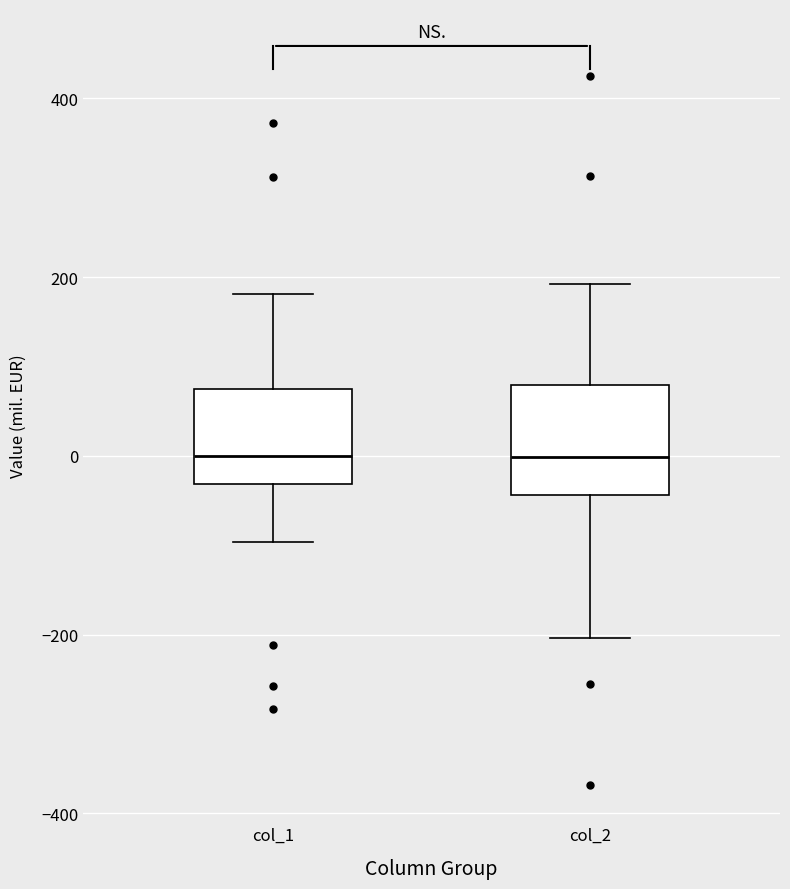

Reading left to right, read every box against the y-axis: the position of its median line, the range the box covers, and the ends of its whiskers. The values are not printed on the chart, so give them approximately, as read against the axis.

col_1: median 0, box -40 to 80, whiskers -100 to 180
col_2: median 0, box -40 to 80, whiskers -200 to 200